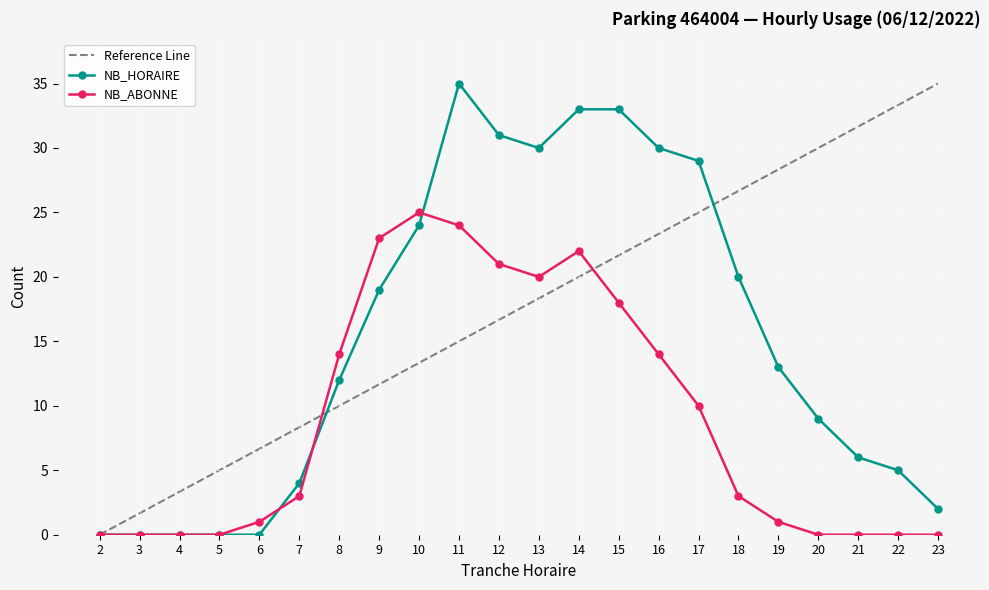

List the labels in order of NB_ABONNE value, largest first.

10, 11, 9, 14, 12, 13, 15, 8, 16, 17, 7, 18, 6, 19, 2, 3, 4, 5, 20, 21, 22, 23